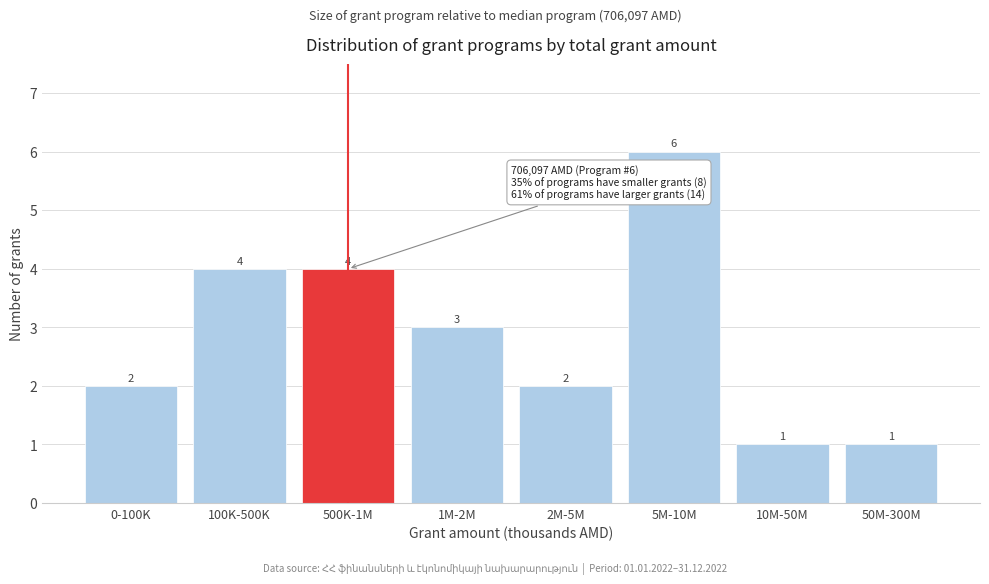

Reading left to right, what are all the values shown in this chart?

2	4	4	3	2	6	1	1